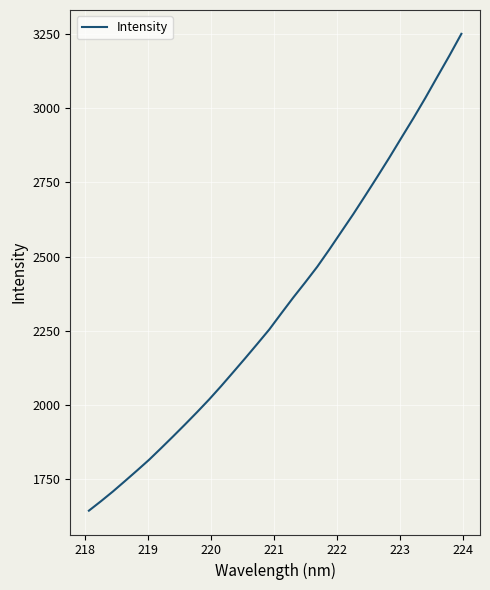

What is the minimum value shown in the chart?

1644.2